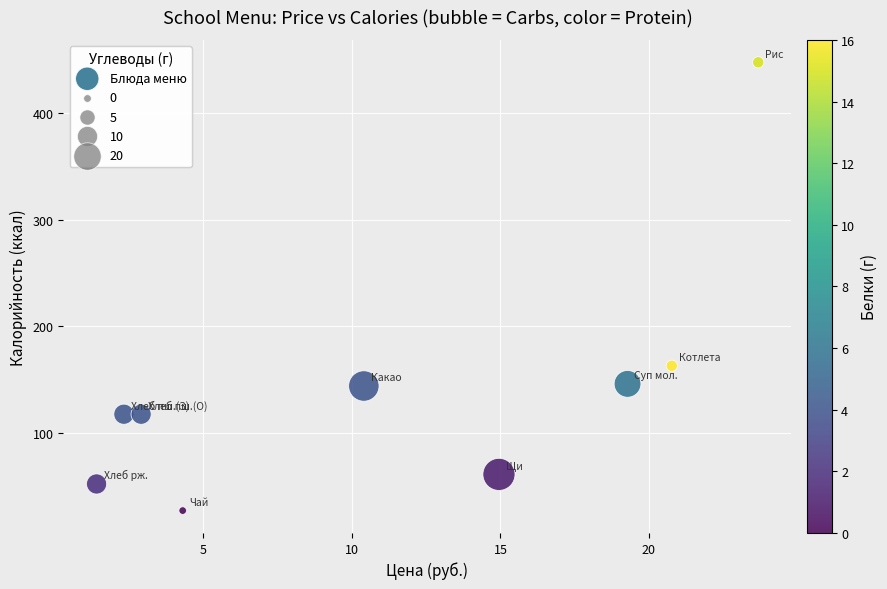

What Y value in the scatter plot is closest to 237?

163.0